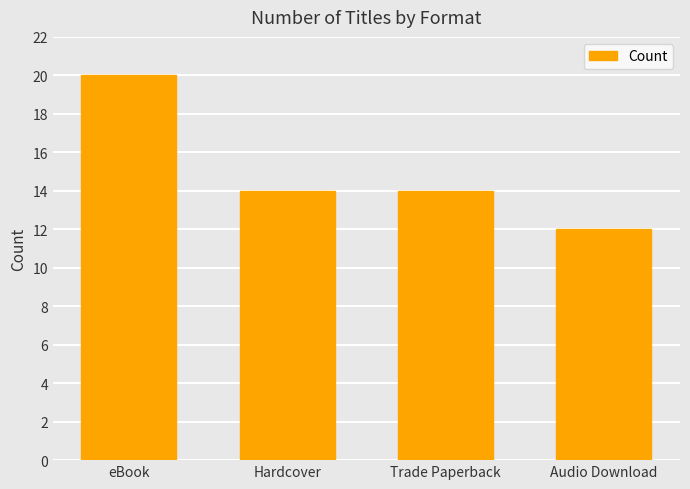

What is the average value?

15